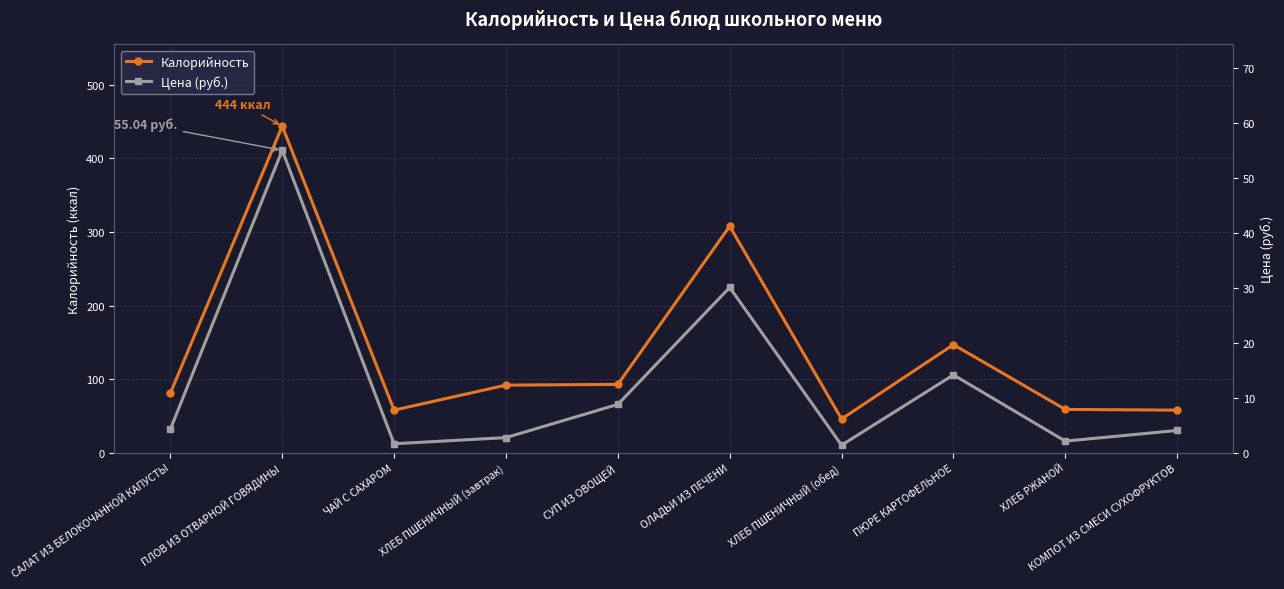

Reading left to right, list all the values displayed in this chart.

Калорийность: 81.0	444.0	58.0	92.0	93.0	308.0	46.0	147.0	59.0	58.0
Цена (руб.): 4.3	55.0	1.6	2.8	8.8	30.1	1.4	14.2	2.1	4.1